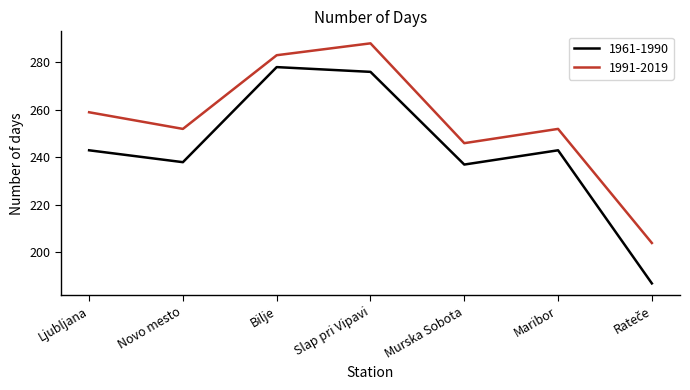

True or false: 1961-1990 and 1991-2019 cross at least once.

False